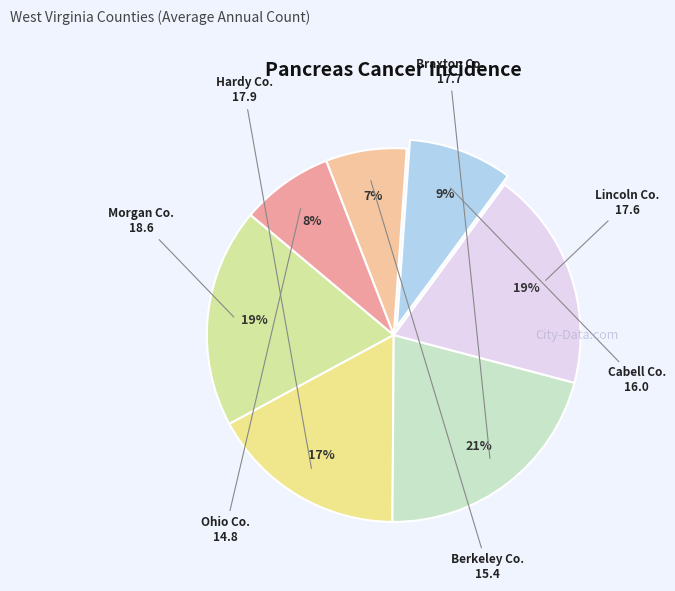

What is the largest slice in the pie chart?

Braxton County